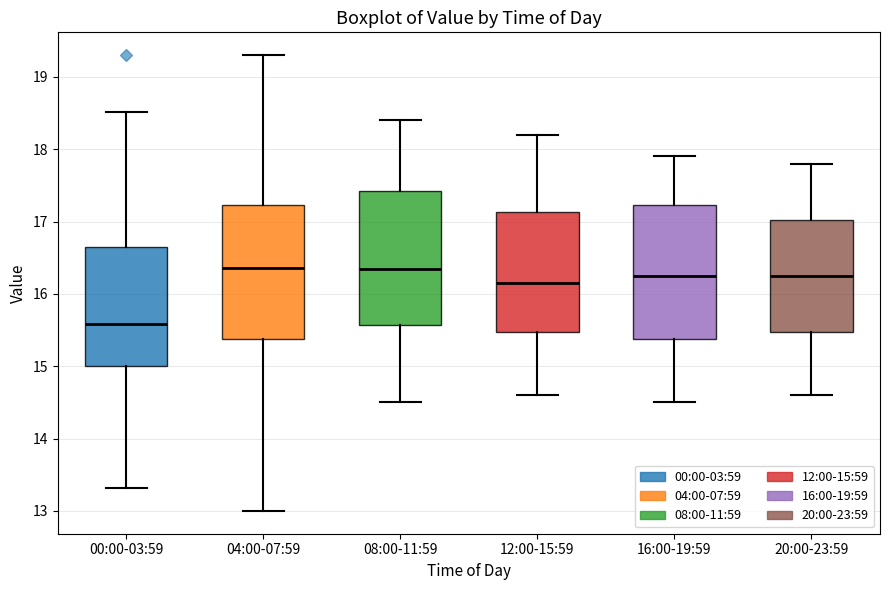

Reading left to right, read every box against the y-axis: the position of its median line, the range the box covers, and the ends of its whiskers. The values are not printed on the chart, so give them approximately, as read against the axis.

00:00-03:59: median 15.6, box 15.0 to 16.6, whiskers 13.3 to 18.5
04:00-07:59: median 16.4, box 15.4 to 17.2, whiskers 13.0 to 19.3
08:00-11:59: median 16.4, box 15.6 to 17.4, whiskers 14.5 to 18.4
12:00-15:59: median 16.2, box 15.5 to 17.1, whiskers 14.6 to 18.2
16:00-19:59: median 16.3, box 15.4 to 17.2, whiskers 14.5 to 17.9
20:00-23:59: median 16.3, box 15.5 to 17.0, whiskers 14.6 to 17.8